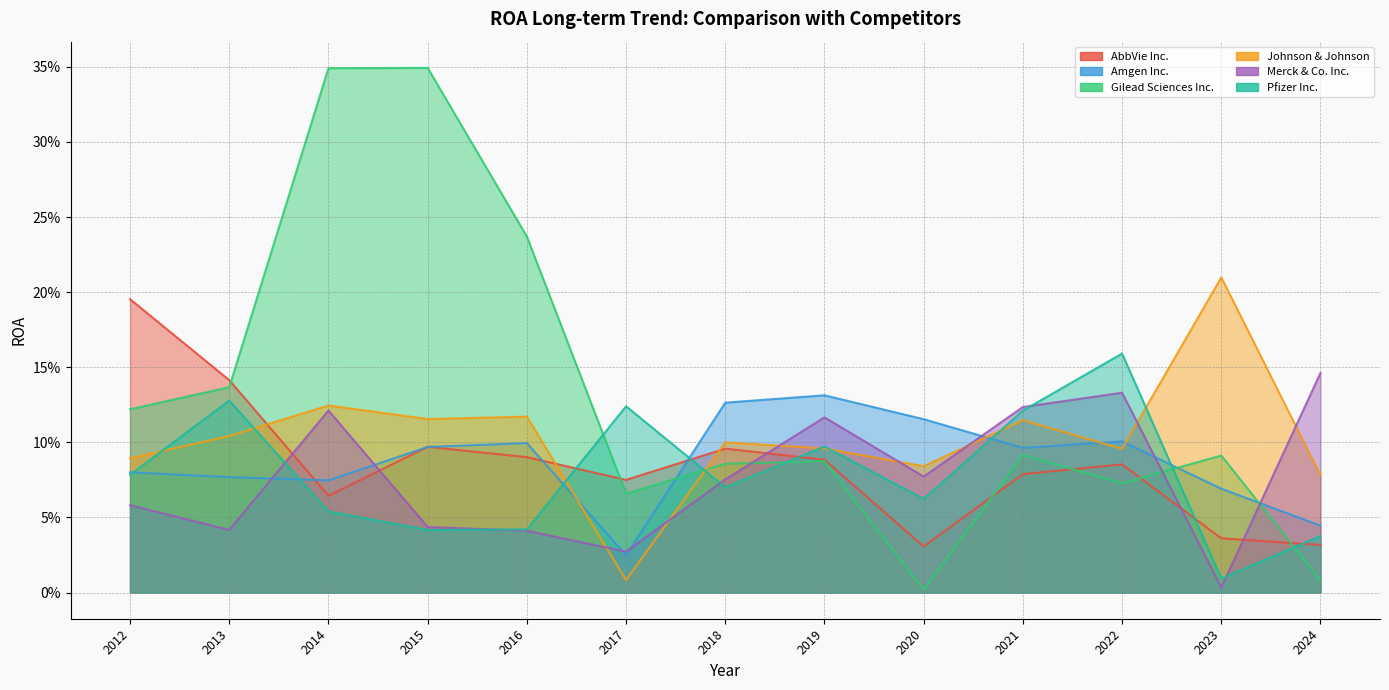

What is the difference between the maximum and minimum values in the Merck & Co. Inc. series?

0.1